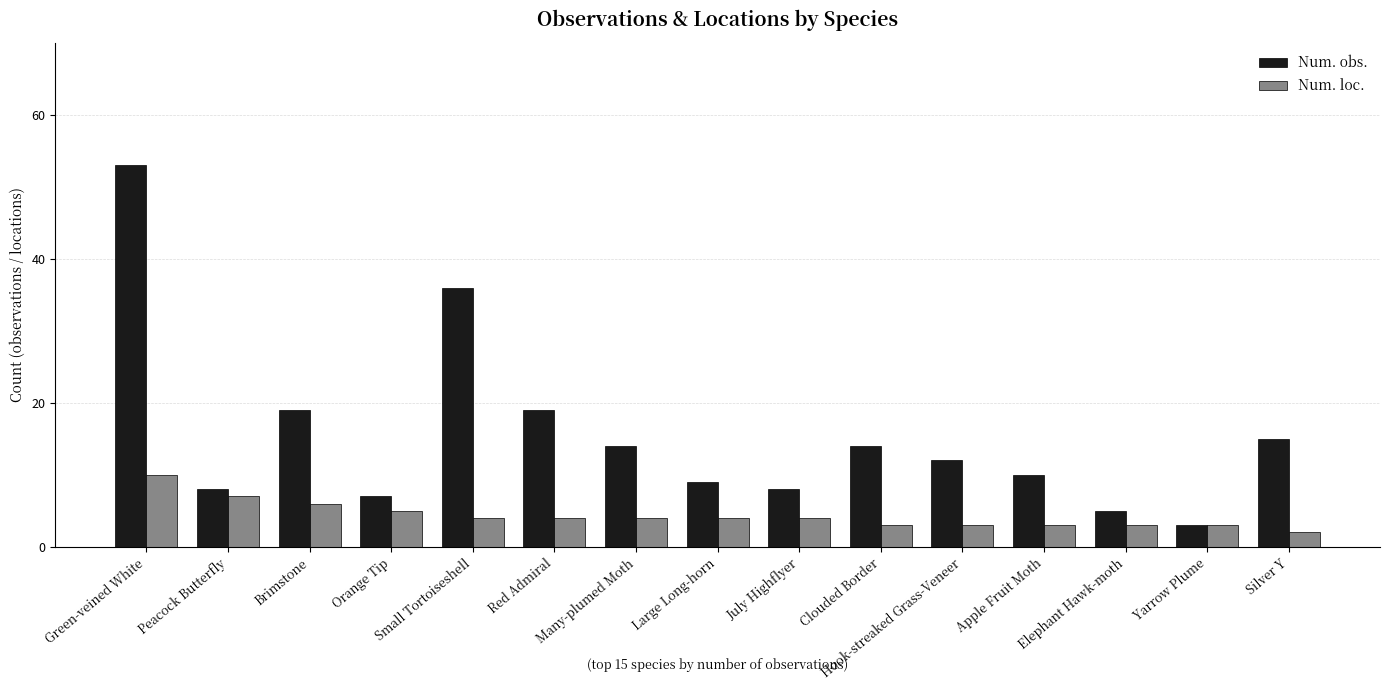

Is it true that Num. obs. equals 8 at July Highflyer?

True